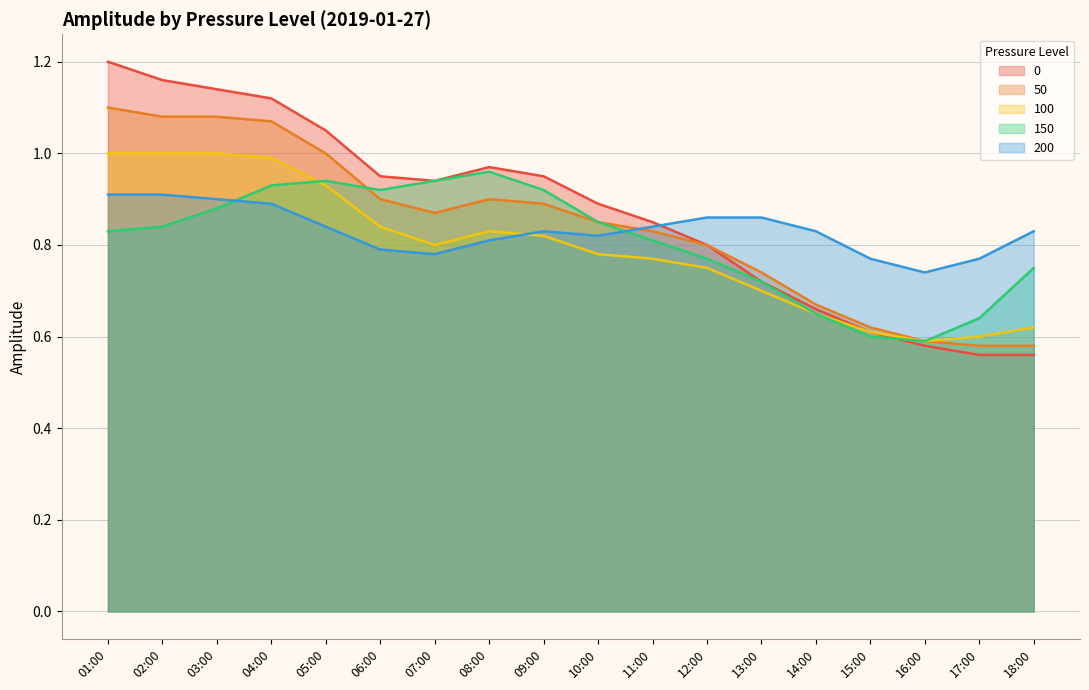

Which category has the highest value in the 100 series?

01:00